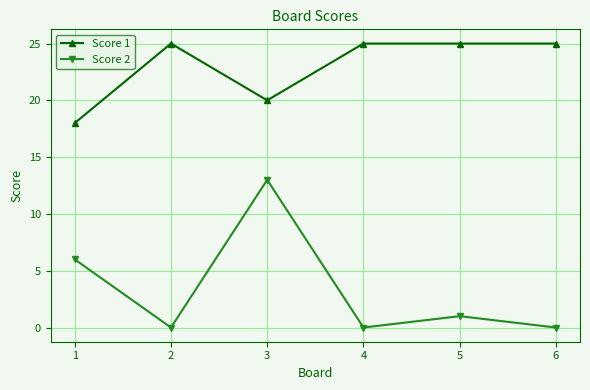

At which category is the sum across all series the highest?

3